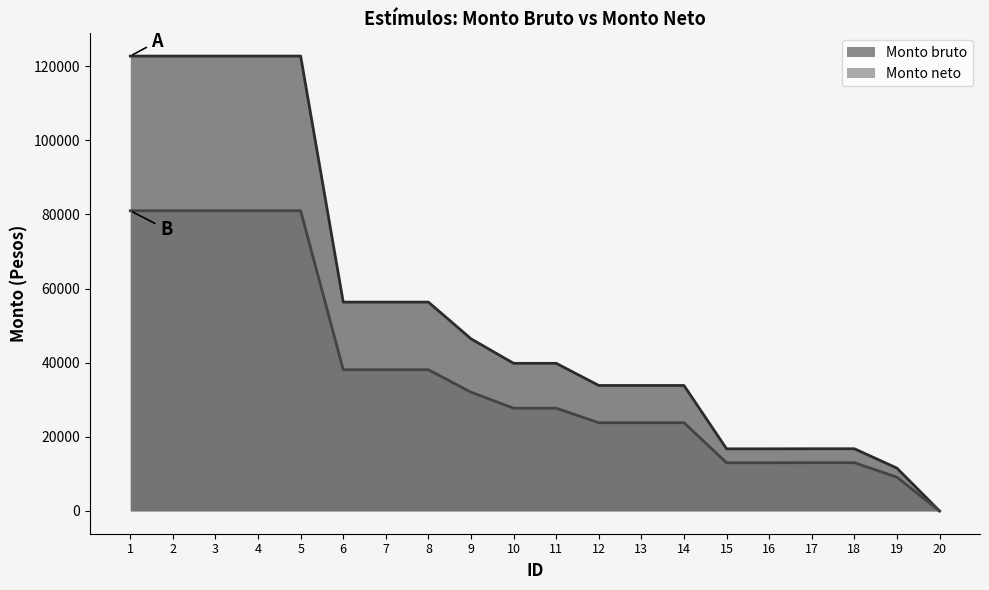

True or false: Monto bruto and Monto neto intersect in this chart.

False